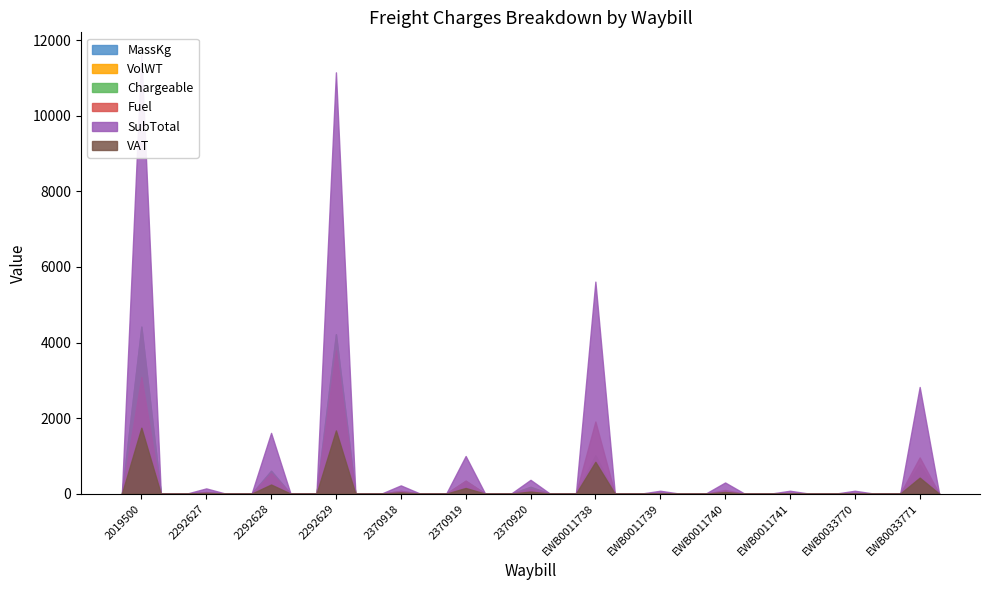

What is the highest value of the VolWT series?

3129.0